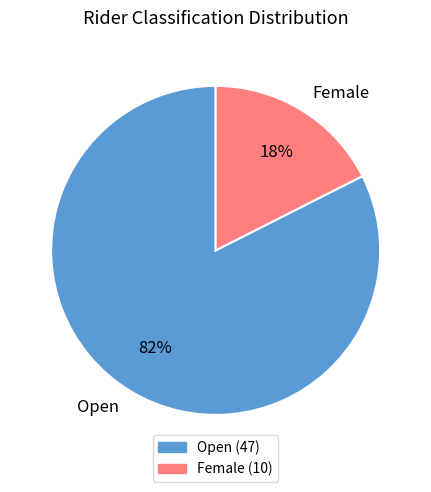

Do Open and Female together represent more than half of the pie?

Yes